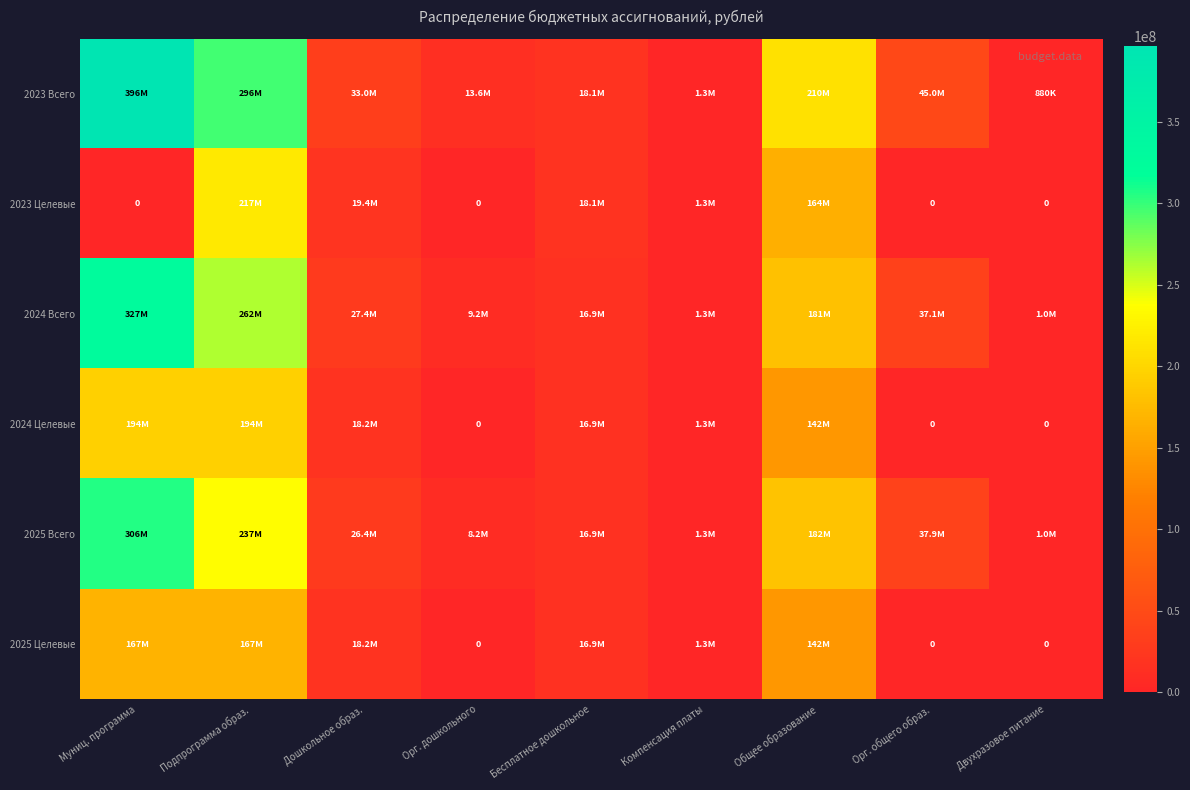

The value of 2024 Всего at Муниц. программа is 326941917.9. True or false?

True